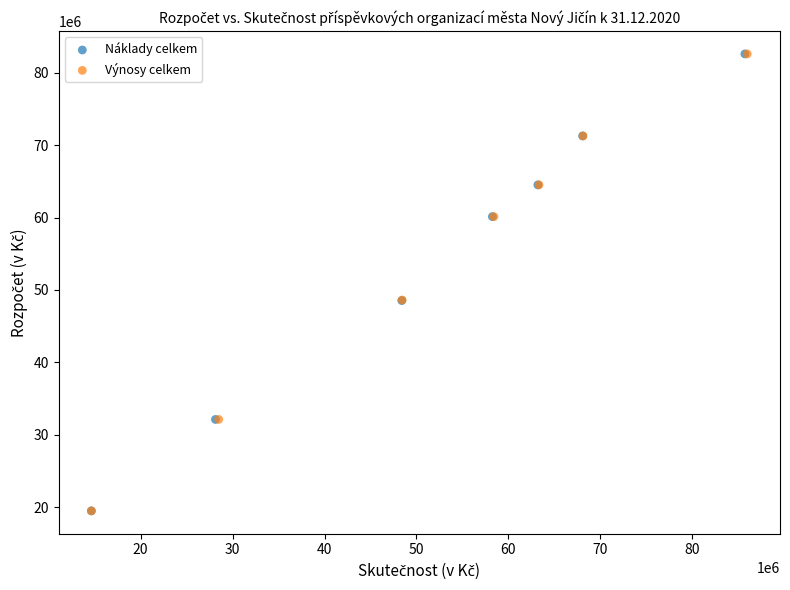

What are all the series names shown in the legend?

Náklady celkem, Výnosy celkem